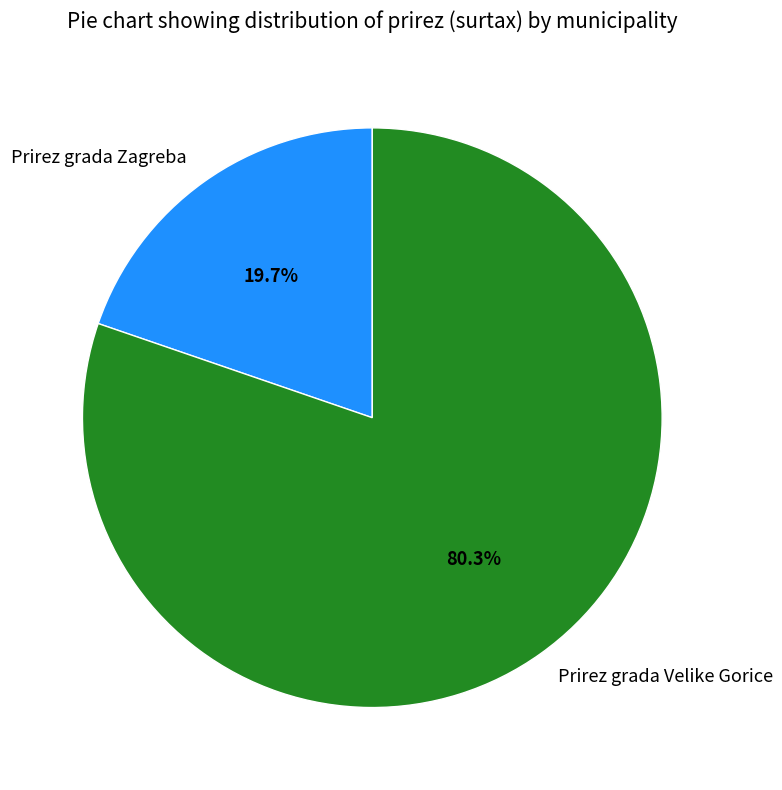

Is the sum of Prirez grada Zagreba and Prirez grada Velike Gorice greater than half?

Yes